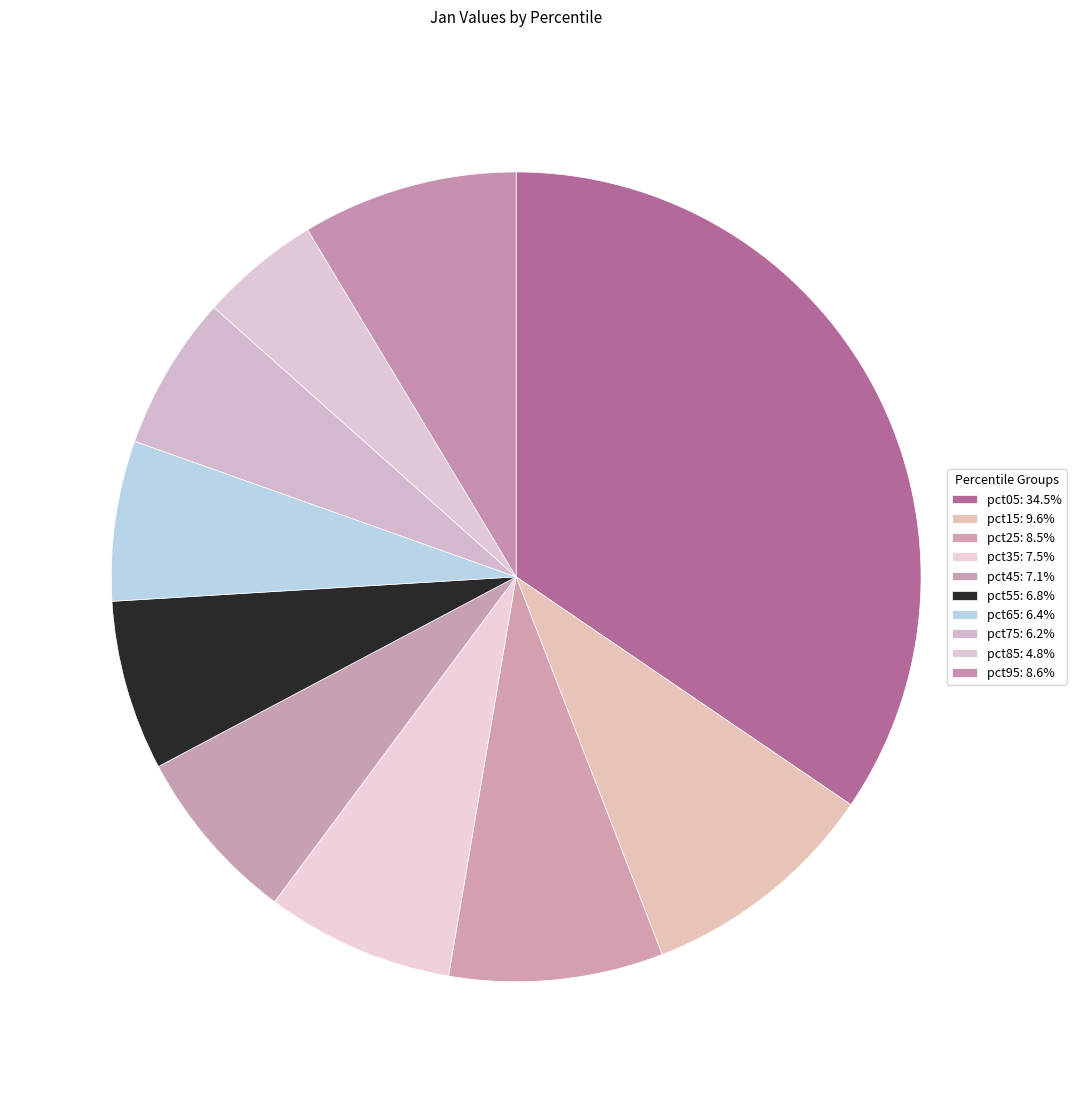

Is it true that pct35 is 1% of the pie?

False